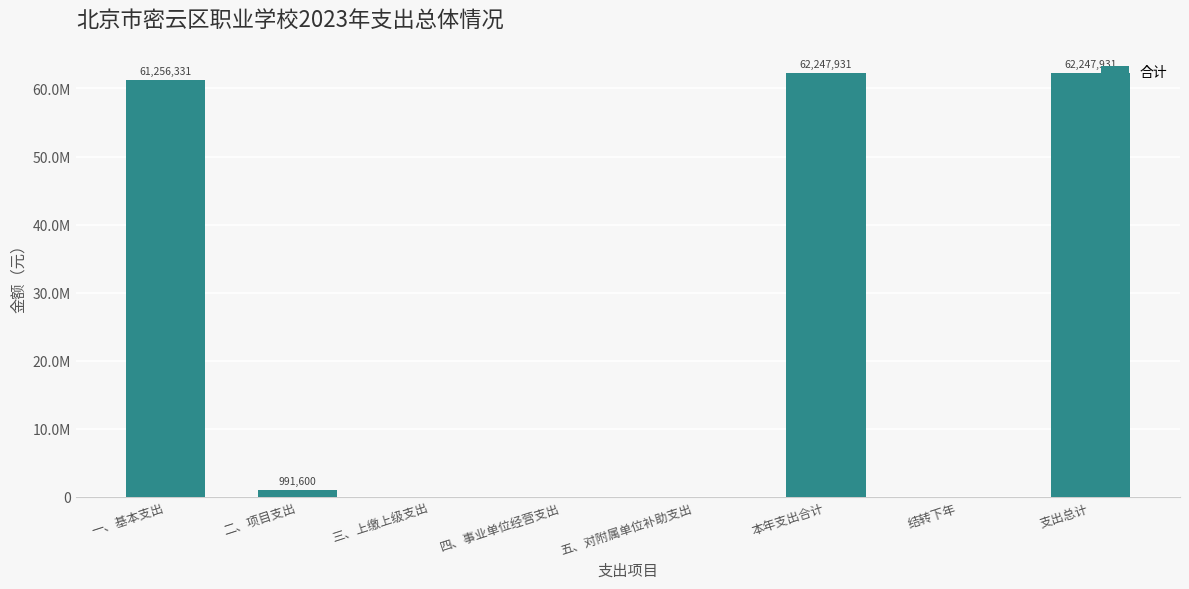

List the labels in order of value, smallest first.

三、上缴上级支出, 四、事业单位经营支出, 五、对附属单位补助支出, 结转下年, 二、项目支出, 一、基本支出, 本年支出合计, 支出总计